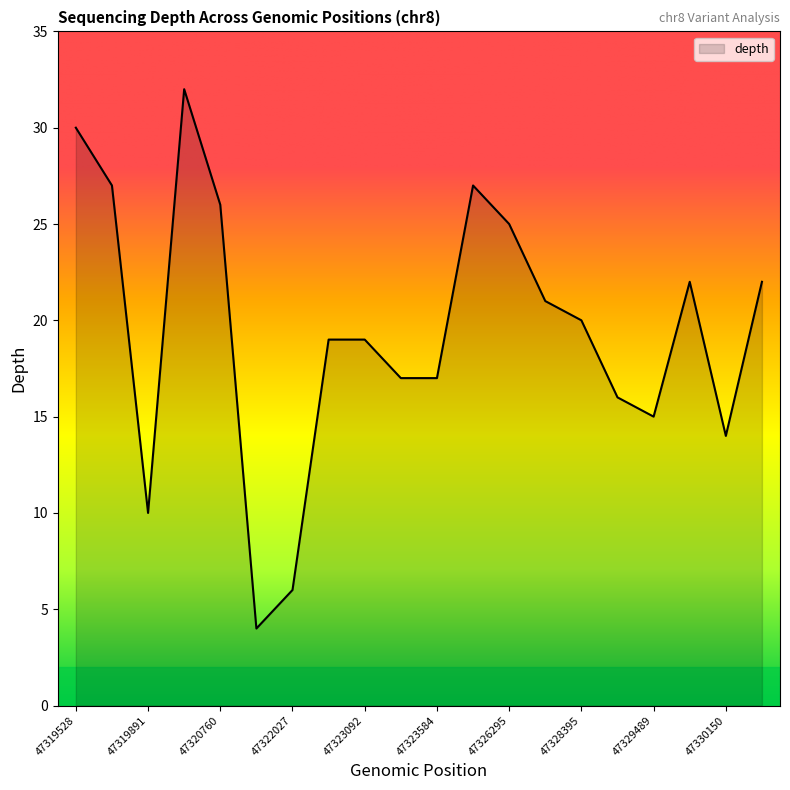

What is the minimum value shown in the chart?

4